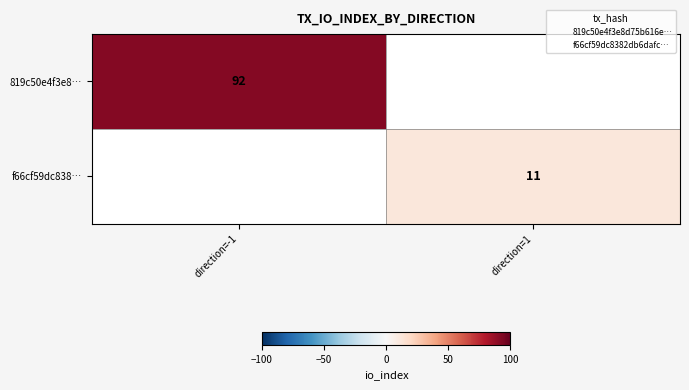

How many distinct data groups are displayed?

2